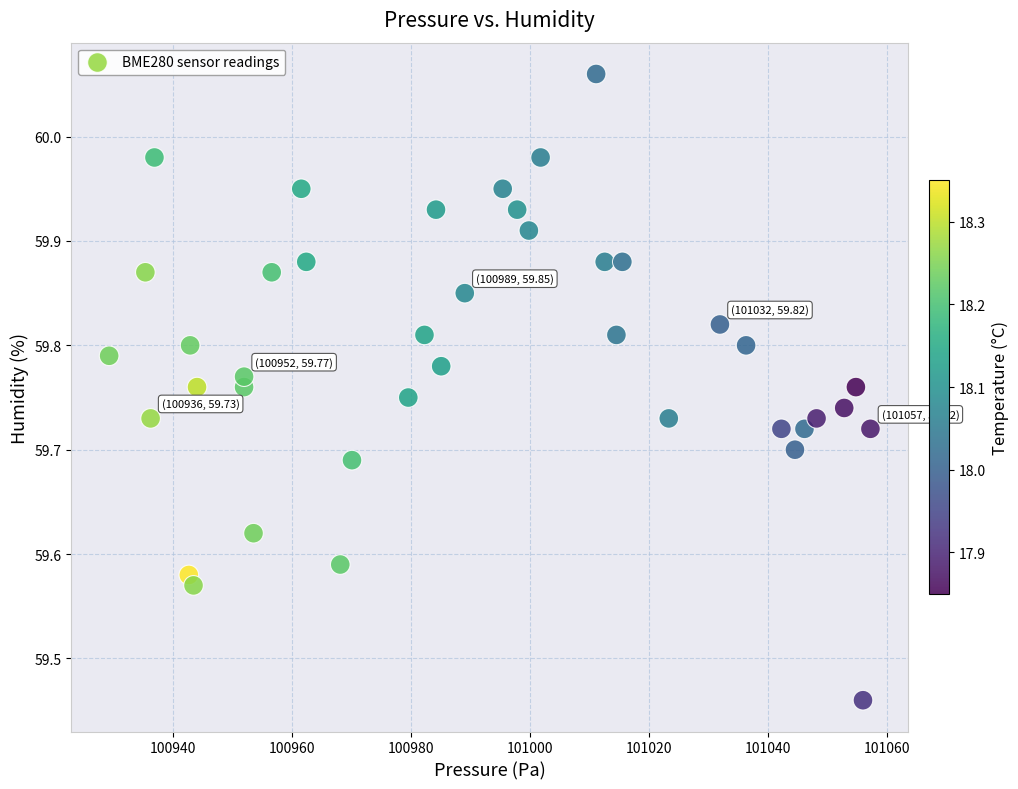

What is the range of Y values (max minus min)?

0.6